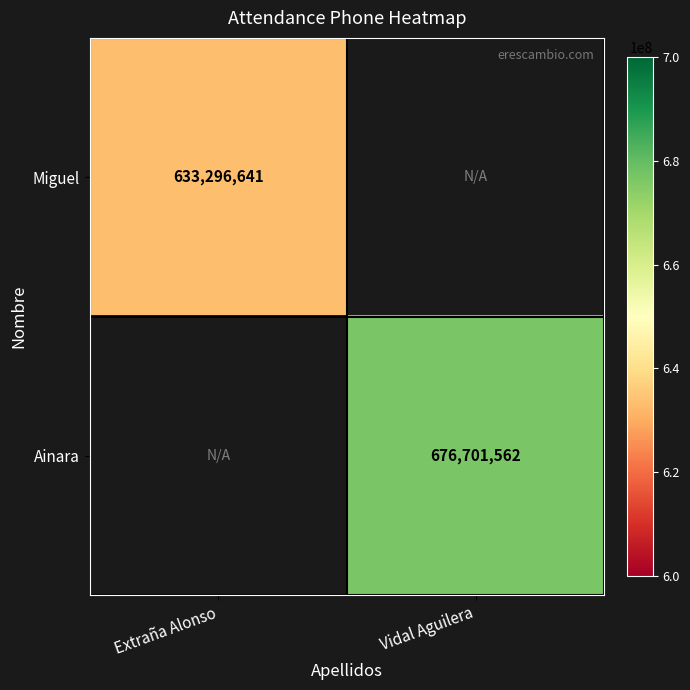

The value of Miguel at Extraña Alonso is 633296641. True or false?

True